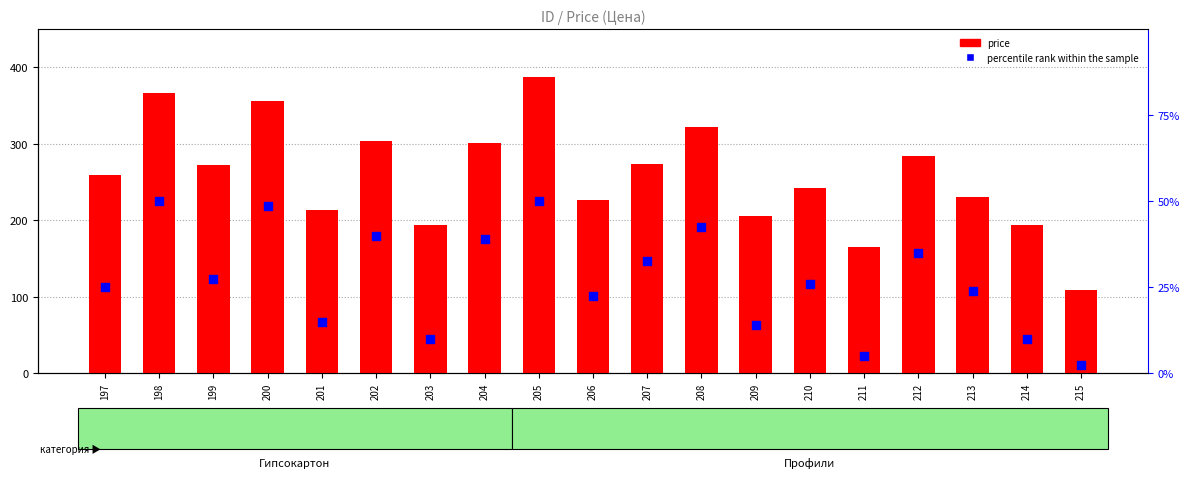

Which series contains the highest Y value?

price